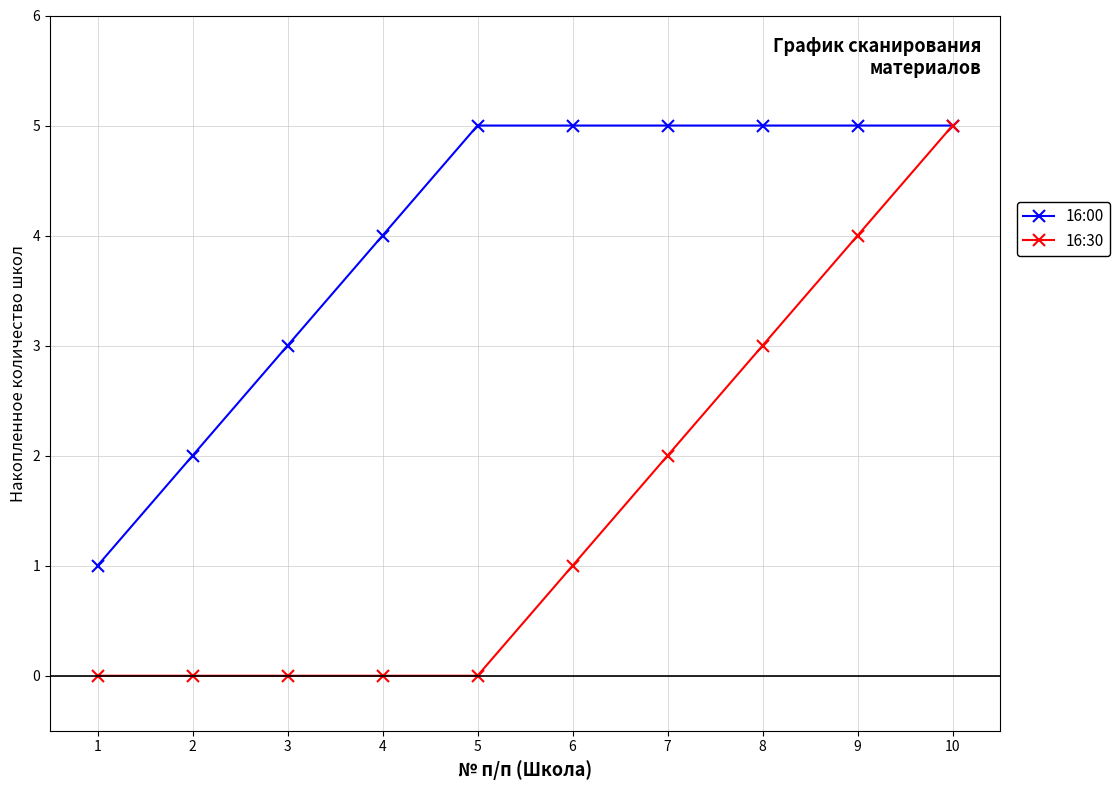

What is the approximate value of 16:30 at 7?

2